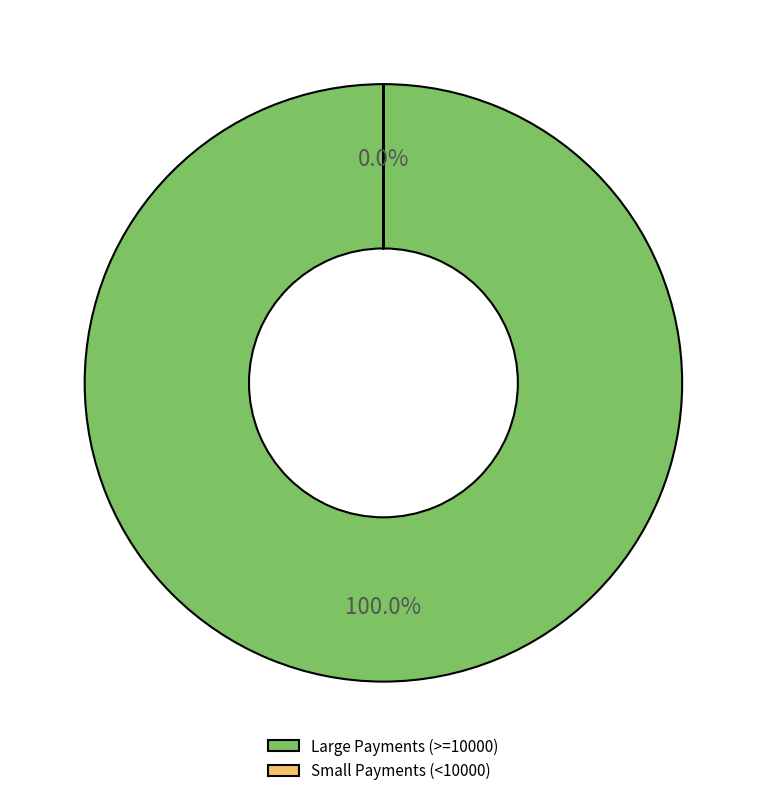

What is the largest slice in the pie chart?

Large Payments (>=10000)